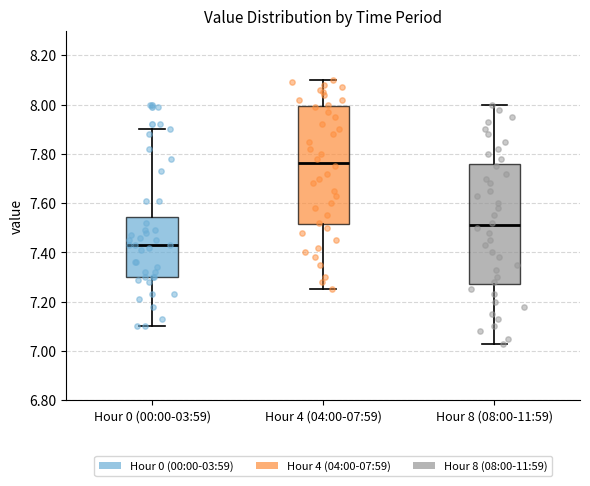

Which box's median line is the highest?

Hour 4 (04:00-07:59)